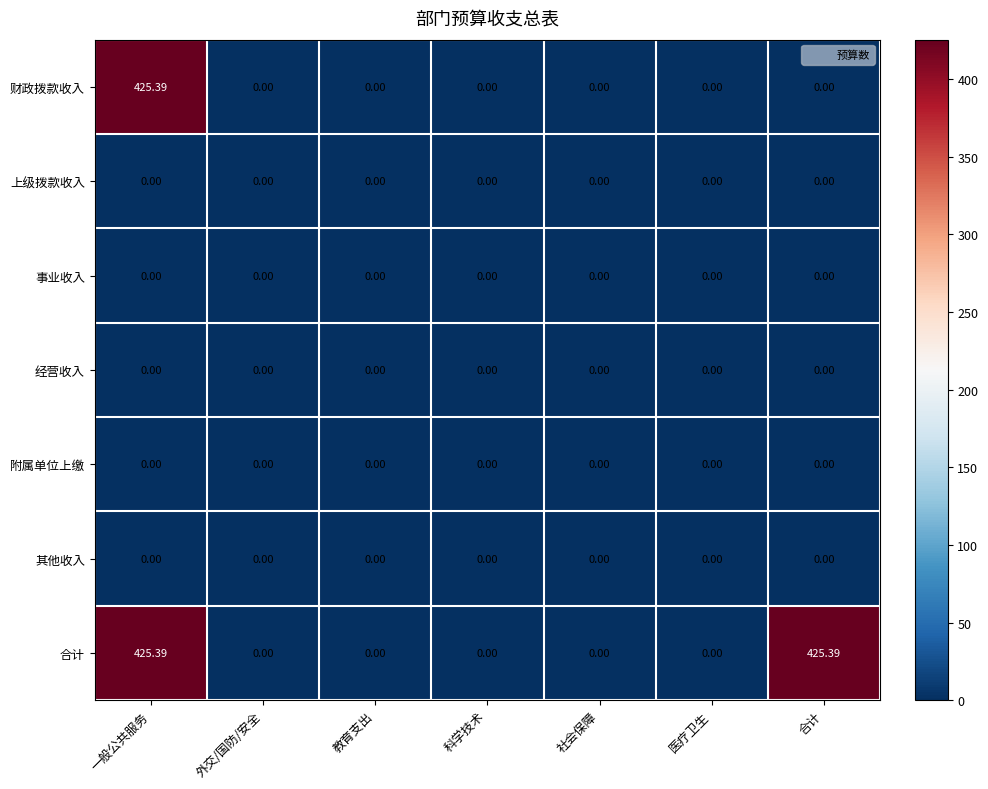

At which category is the sum across all series the highest?

一般公共服务